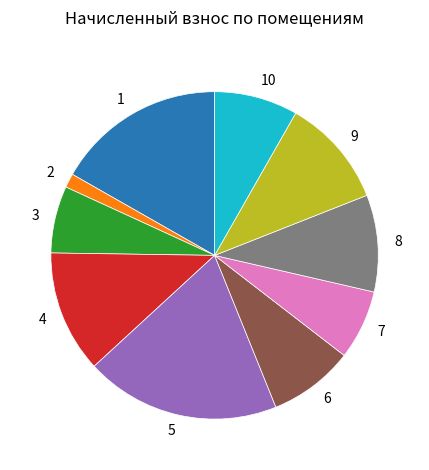

Is it true that 5 is 5% of the pie?

False